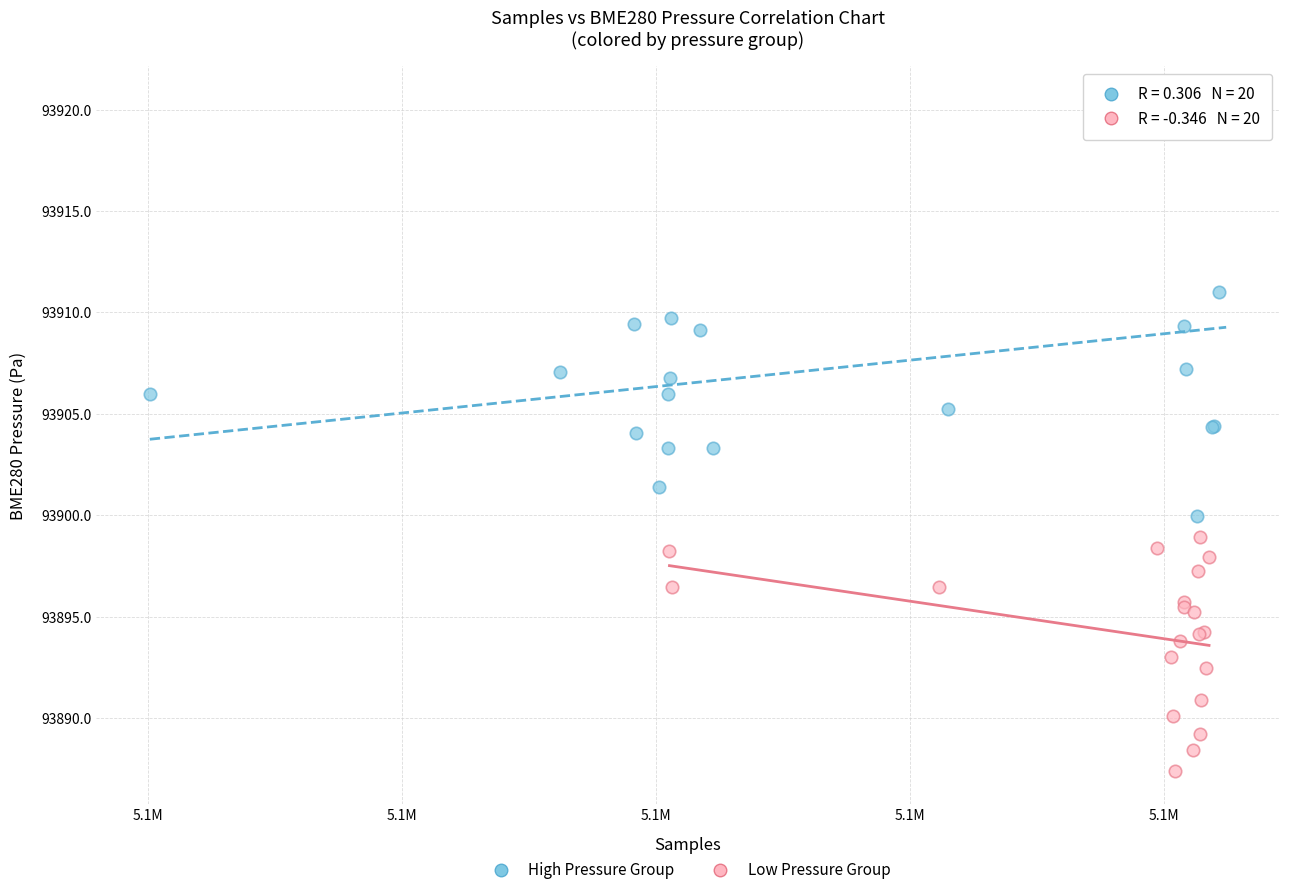

What are all the series names shown in the legend?

High Pressure Group, Low Pressure Group